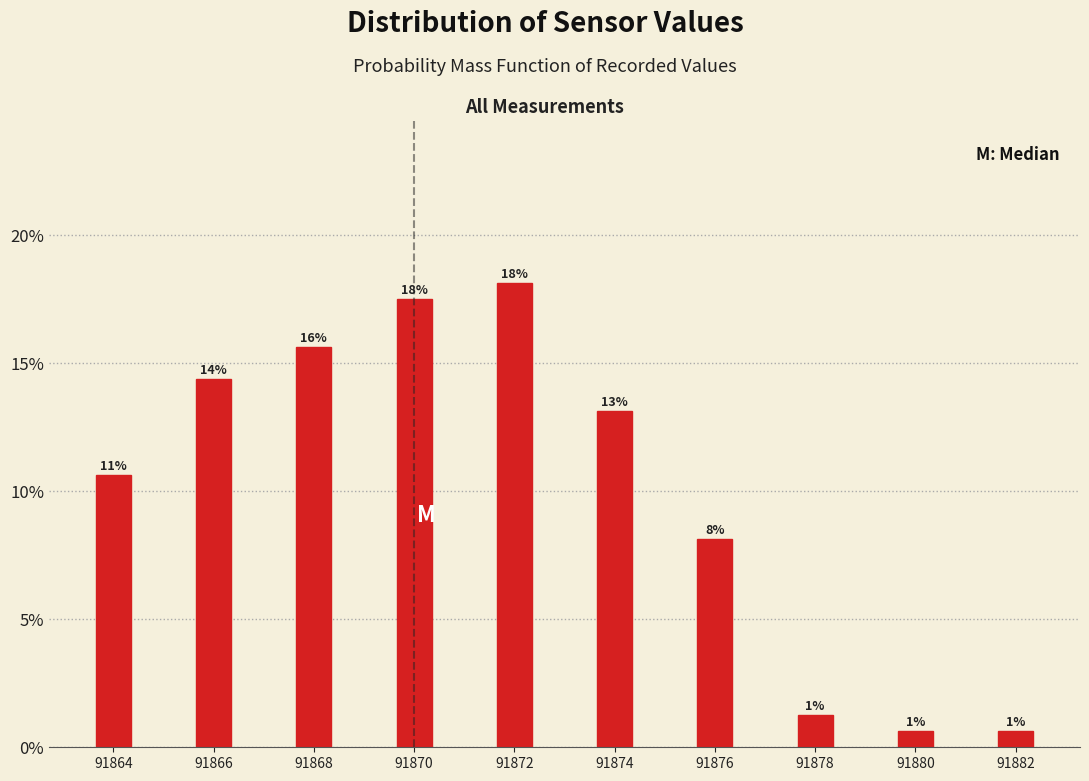

How many bars are there in total?

10